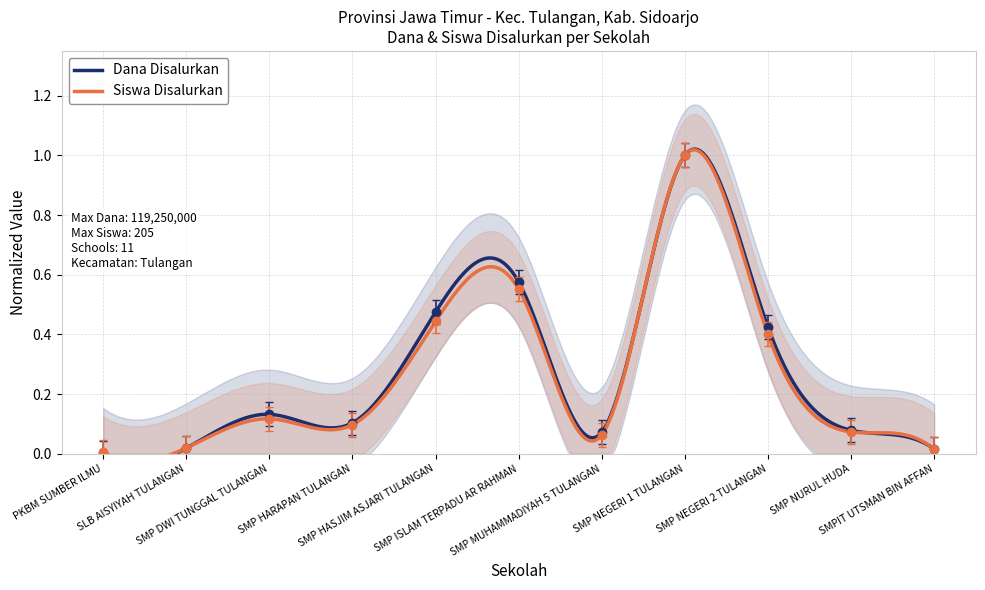

What is the highest value of the Siswa Disalurkan series?

1.0